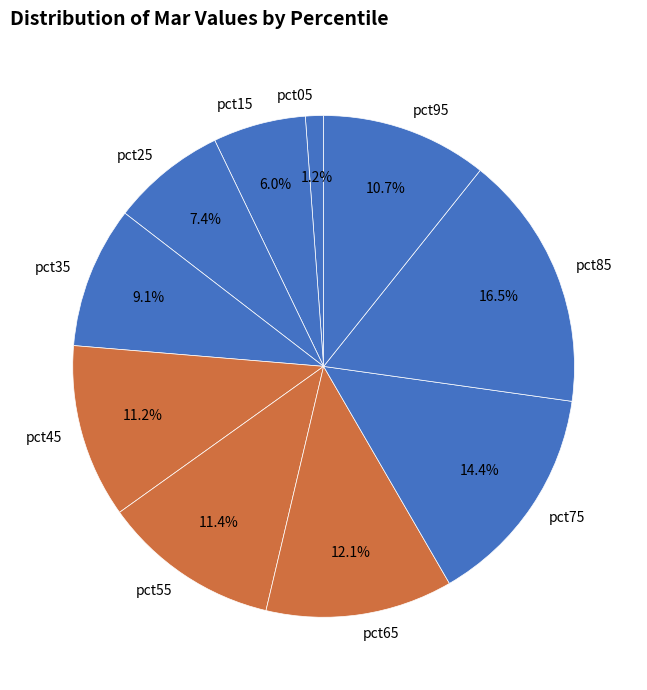

What is the total percentage of pct15 and pct85?

22.5%